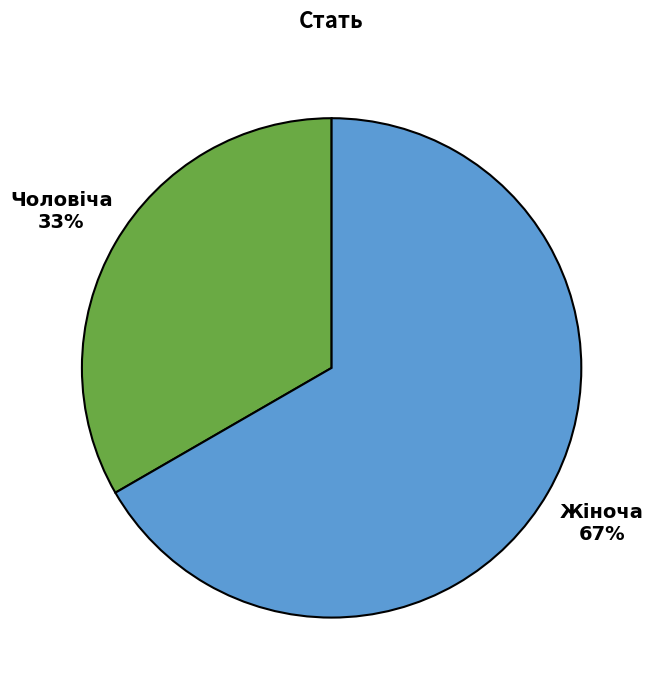

Between Жіноча and Чоловіча, which is larger?

Жіноча